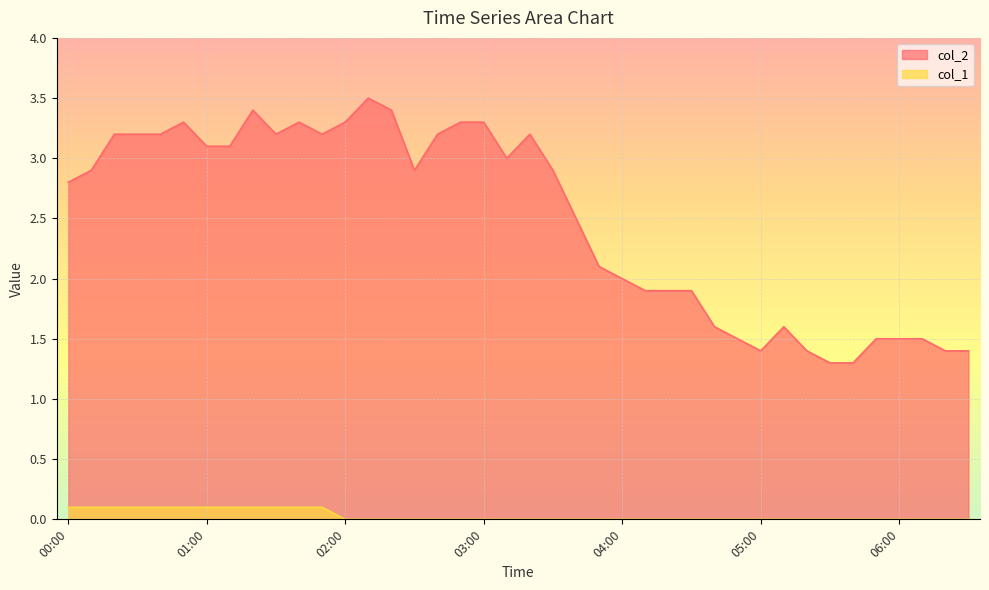

How many data points does each series have?

40